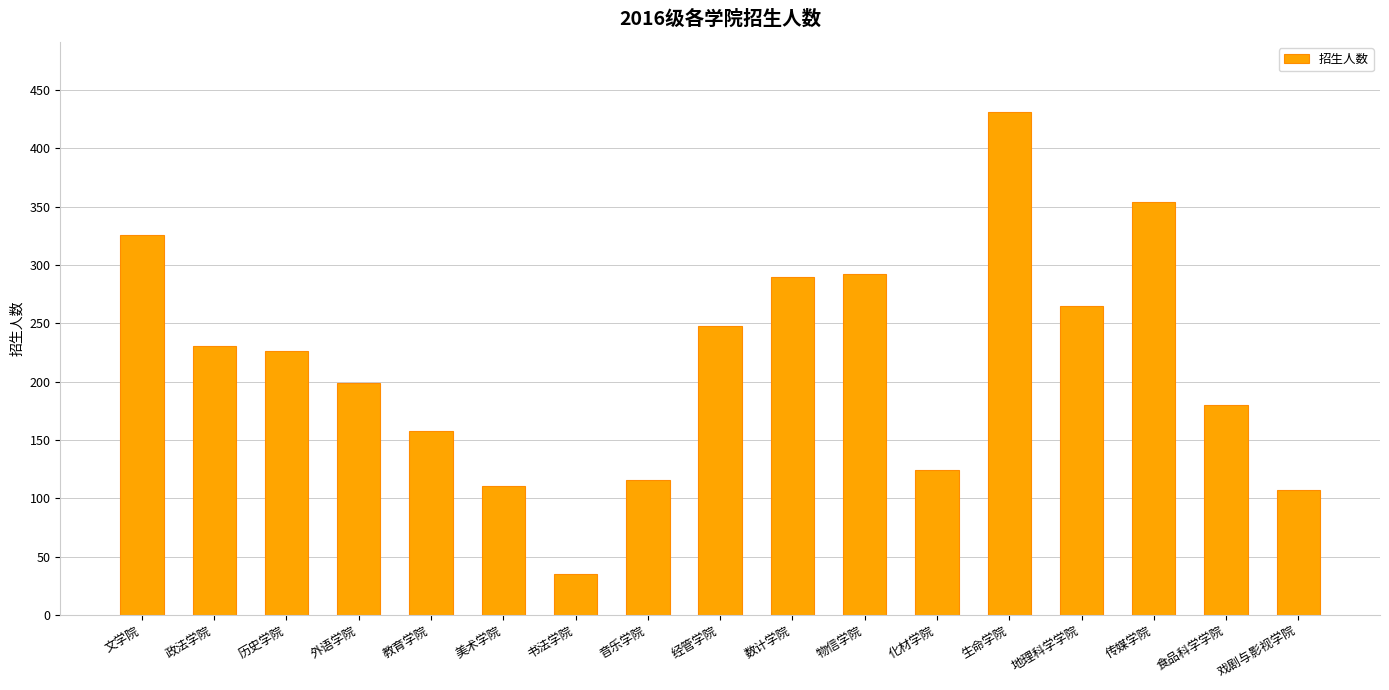

What is the label of the 15th bar from the left?

传媒学院